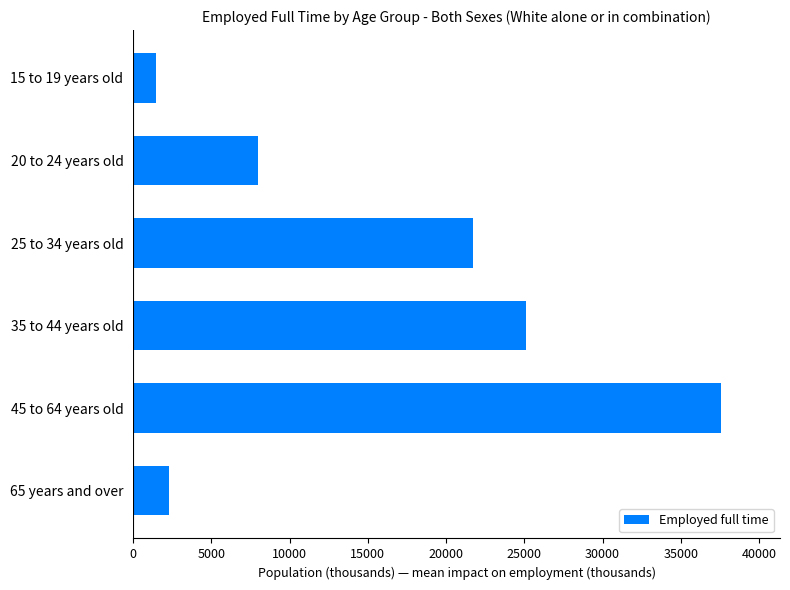

List the labels in order of value, smallest first.

15 to 19 years old, 65 years and over, 20 to 24 years old, 25 to 34 years old, 35 to 44 years old, 45 to 64 years old